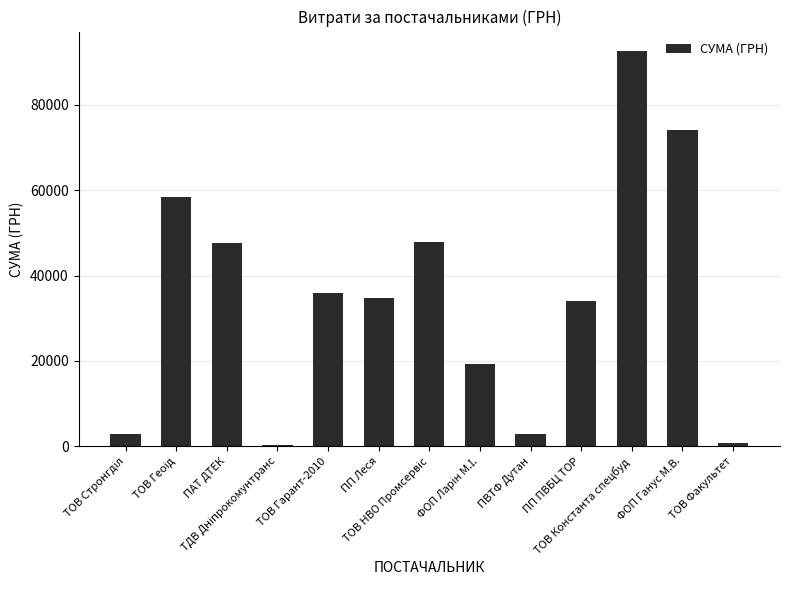

What is the sum of all values?

451588.2